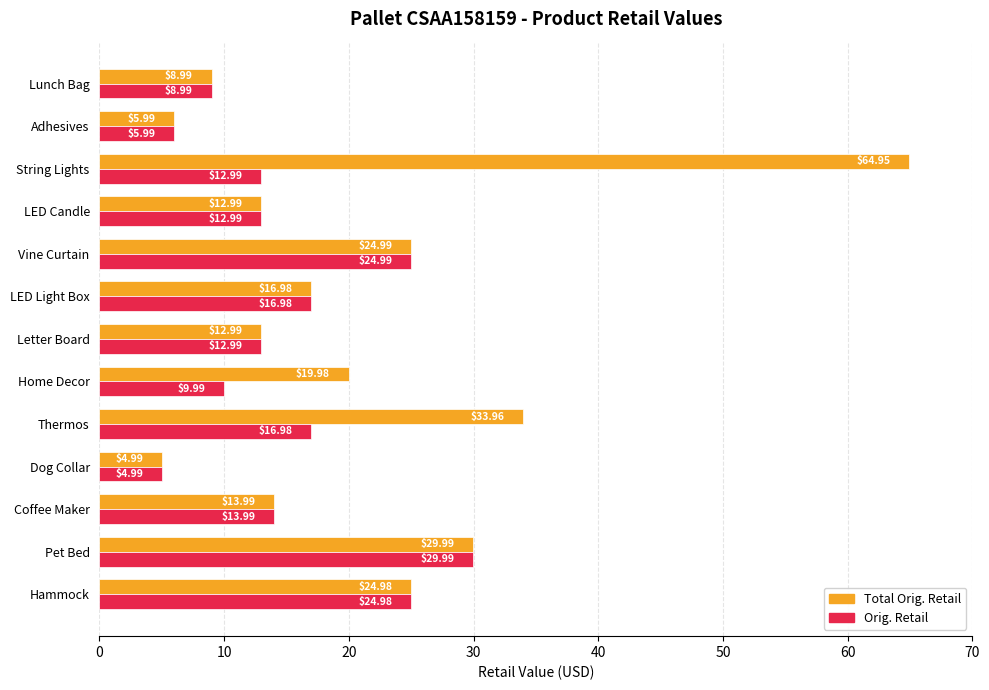

Which series has the largest range (max minus min)?

Total Orig. Retail